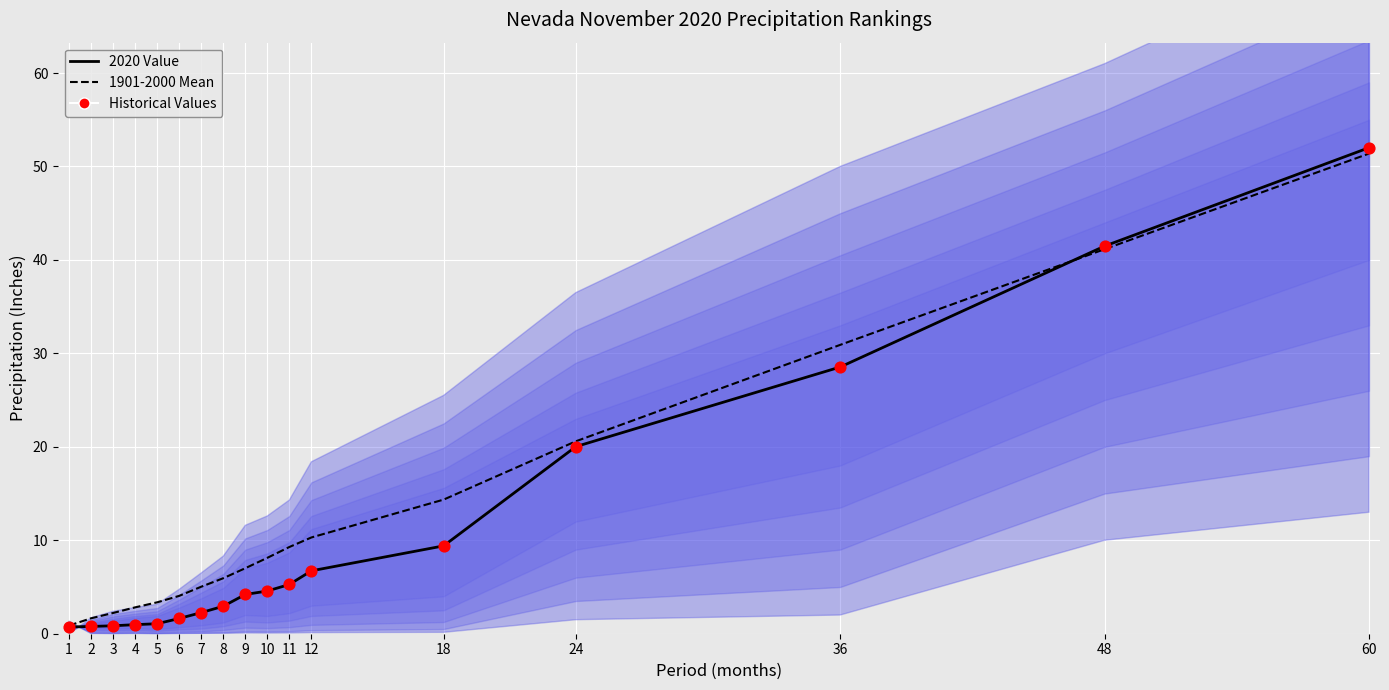

Which series reaches the minimum Y coordinate?

2020 Value